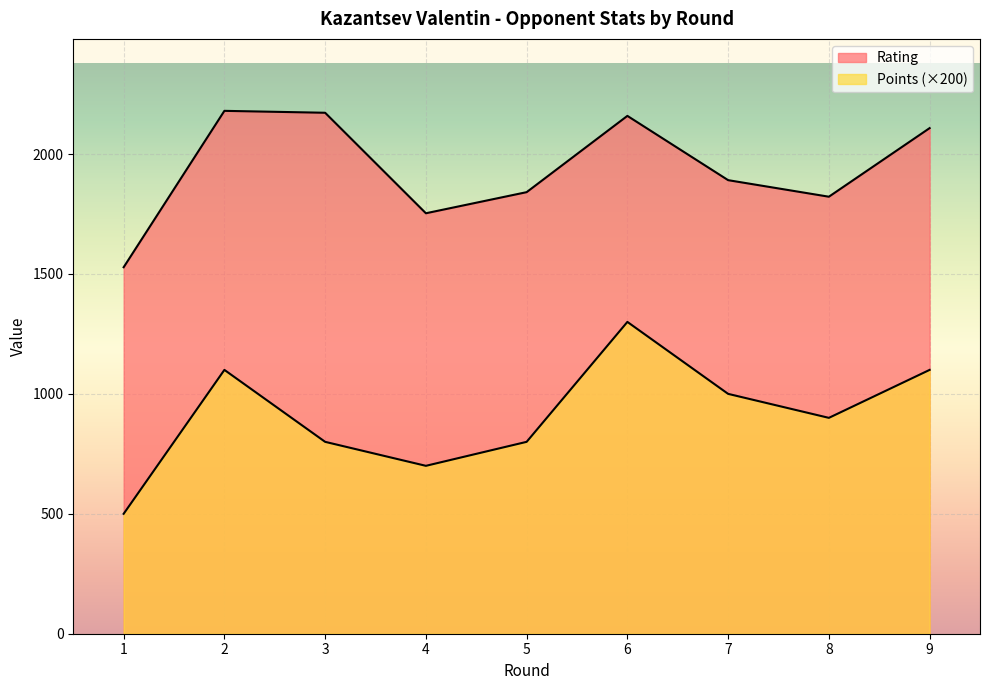

Between 5 and 6, which is larger?

6